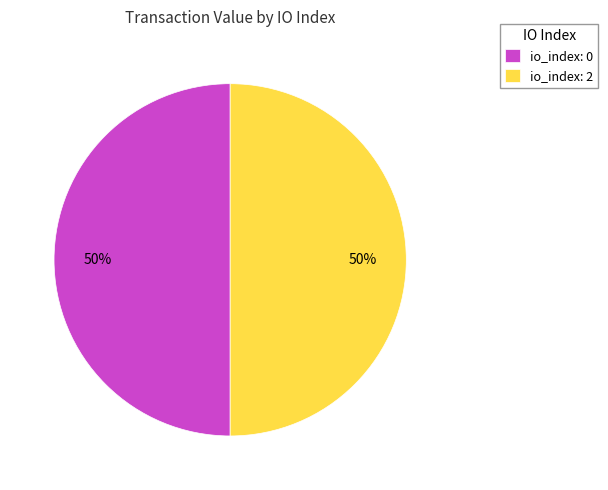

What is the ratio of the value at io_index: 2 to the value at io_index: 0?

1.0